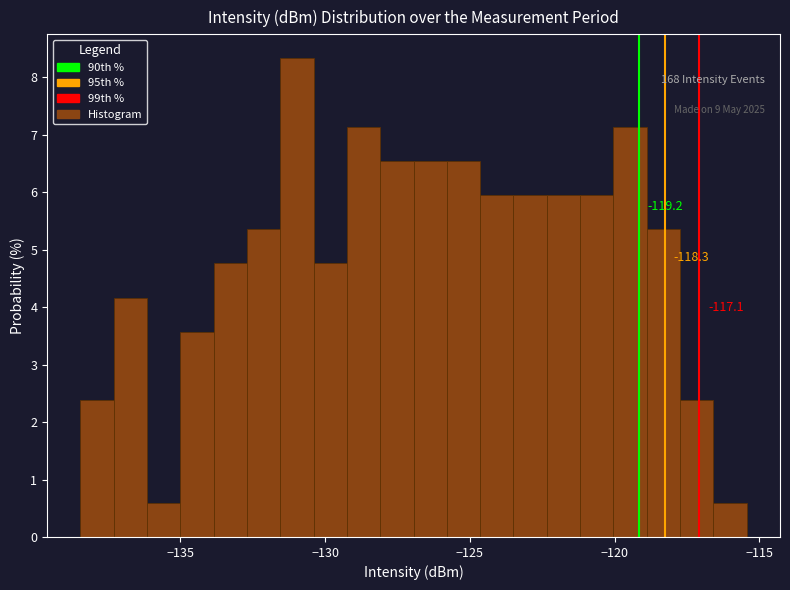

Read against the x-axis, roughly where is the centre of the tallest bar?

-131.0